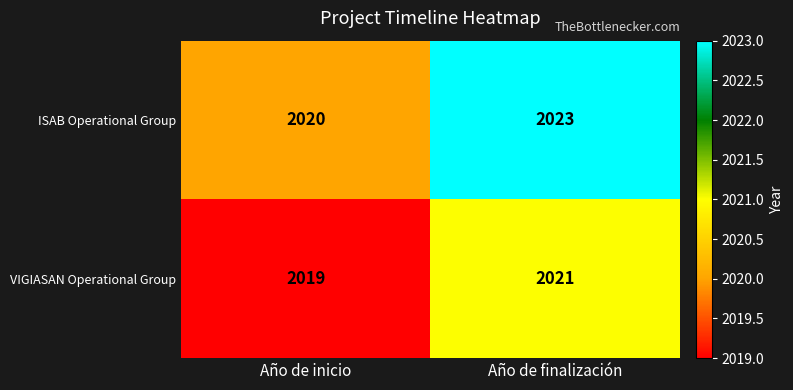

At Año de finalización, list the series in order from smallest to largest.

VIGIASAN Operational Group, ISAB Operational Group